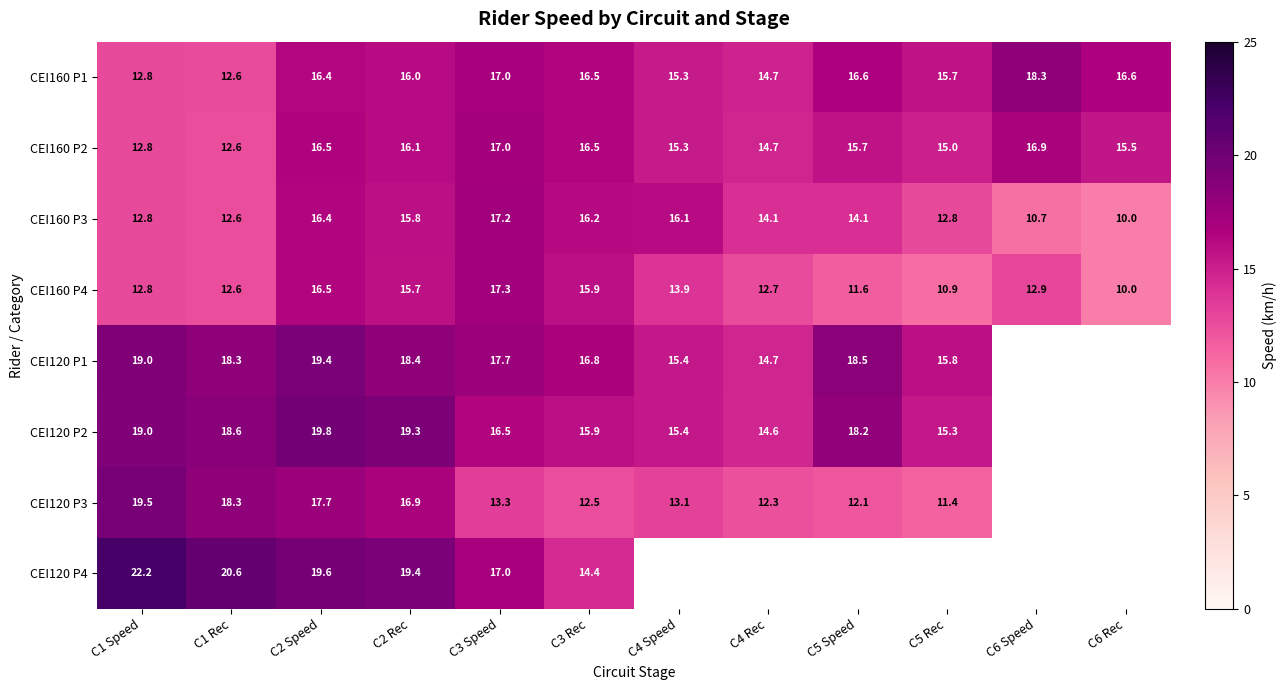

At how many categories does at least one series exceed 18?

6